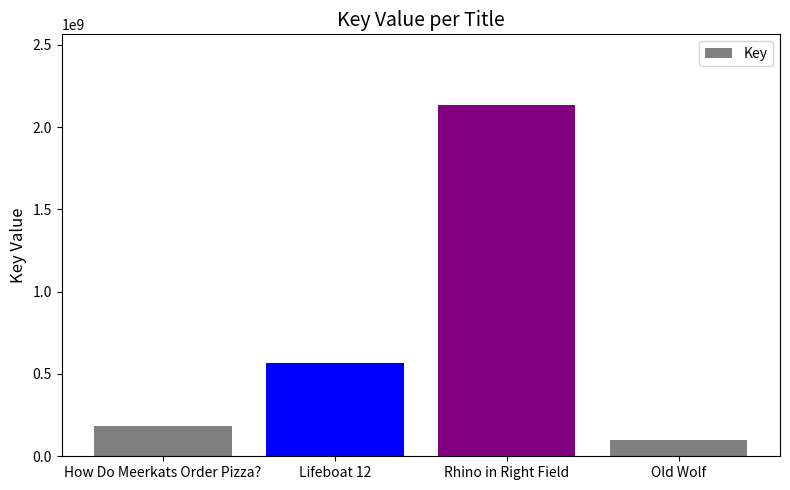

Which label corresponds to the smallest value in the chart?

Old Wolf